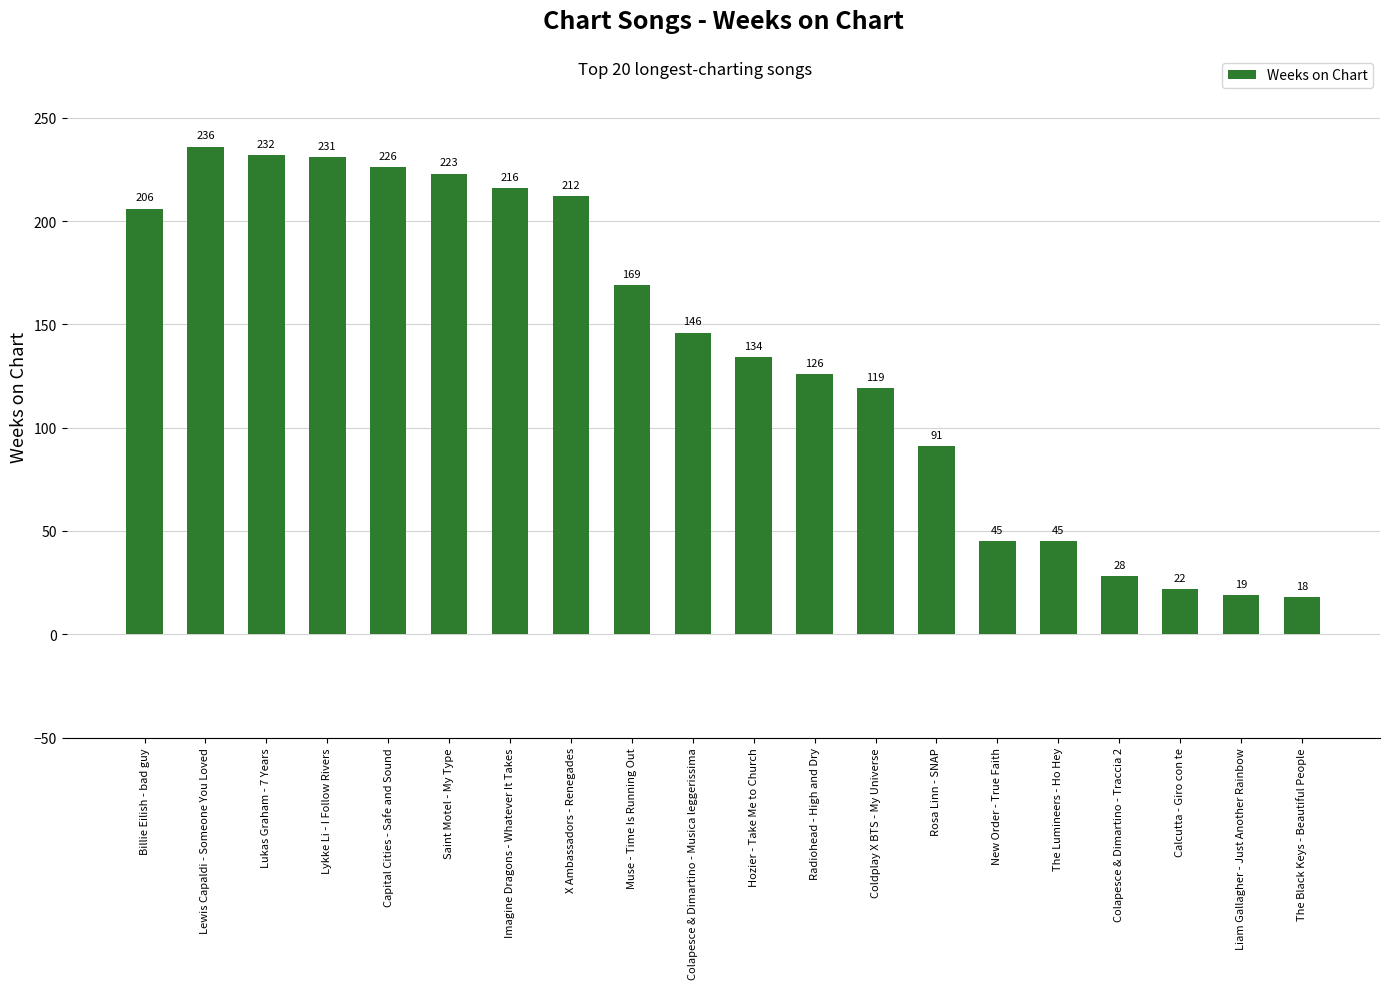

The value at Rosa Linn - SNAP is 29. True or false?

False